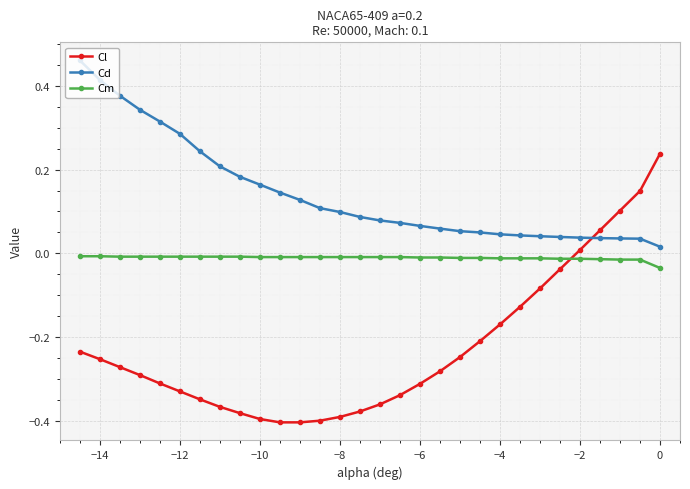

How many intersections are there between Cm and Cl?

1